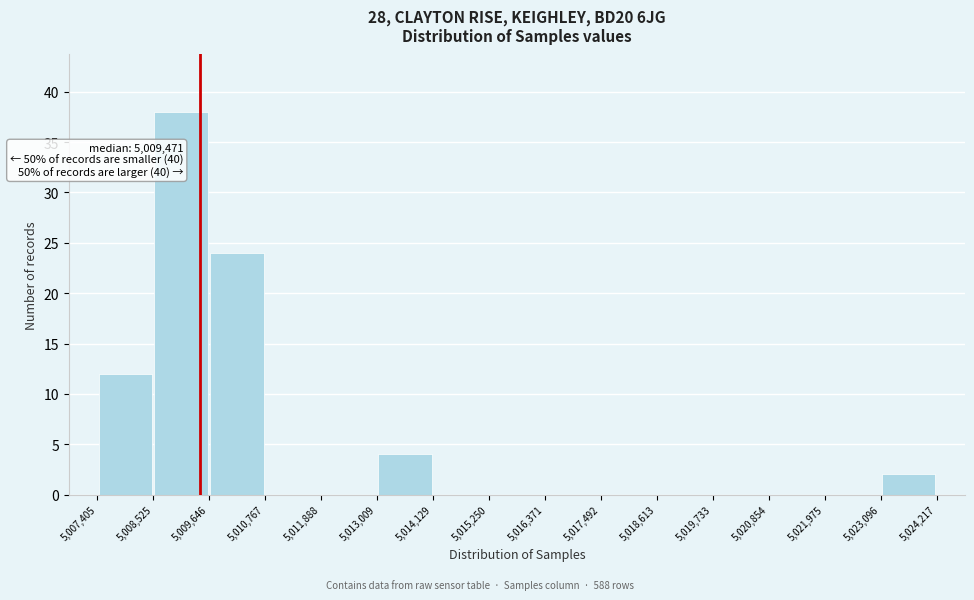

Over which range of the x-axis is the bar tallest?

5,008,525 to 5,009,646